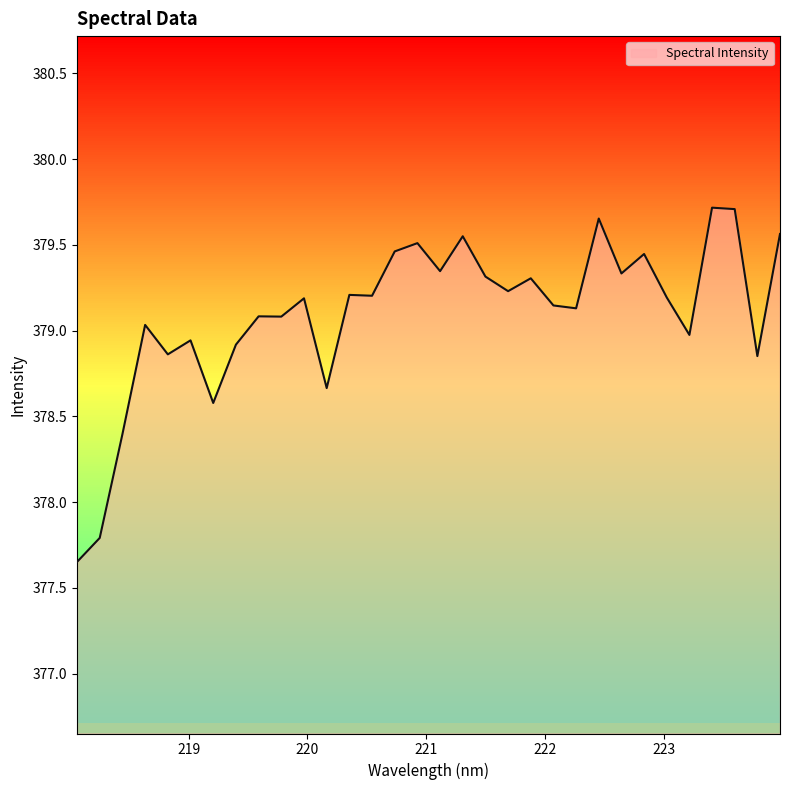

What is the difference between the maximum and minimum values?

2.1